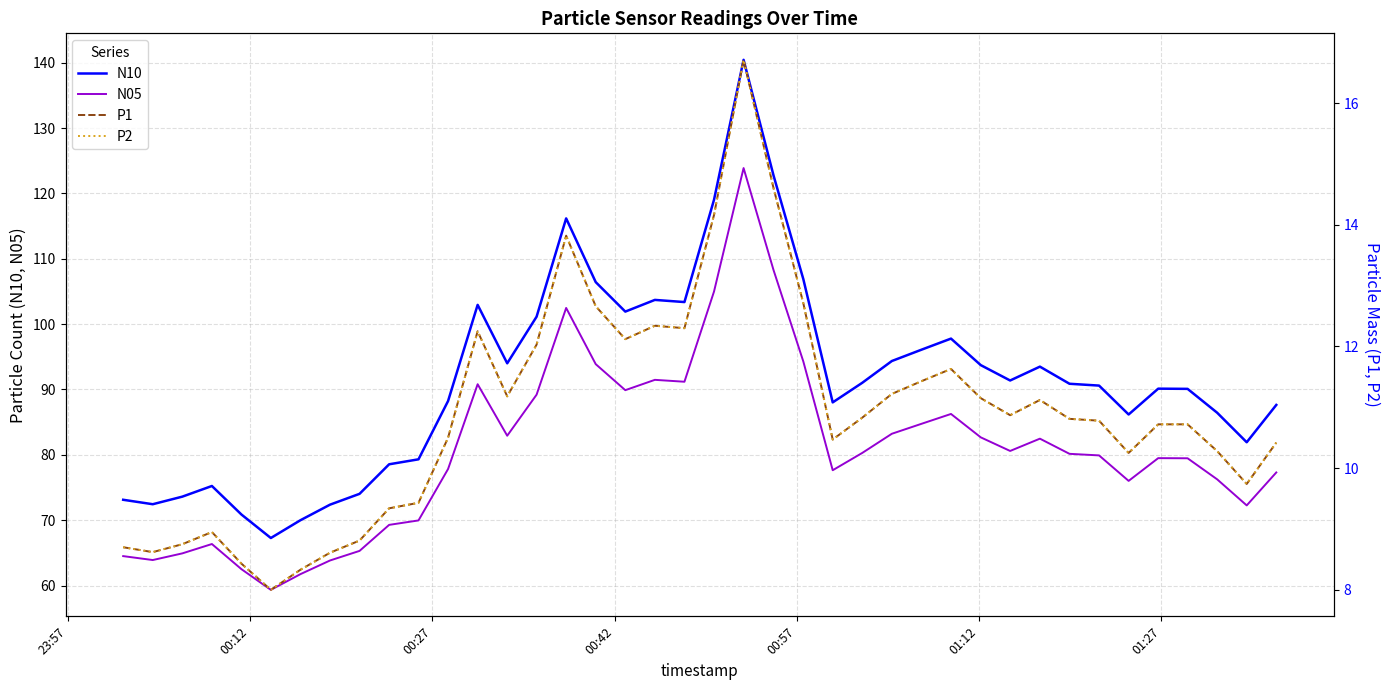

True or false: N10 and N05 intersect in this chart.

False